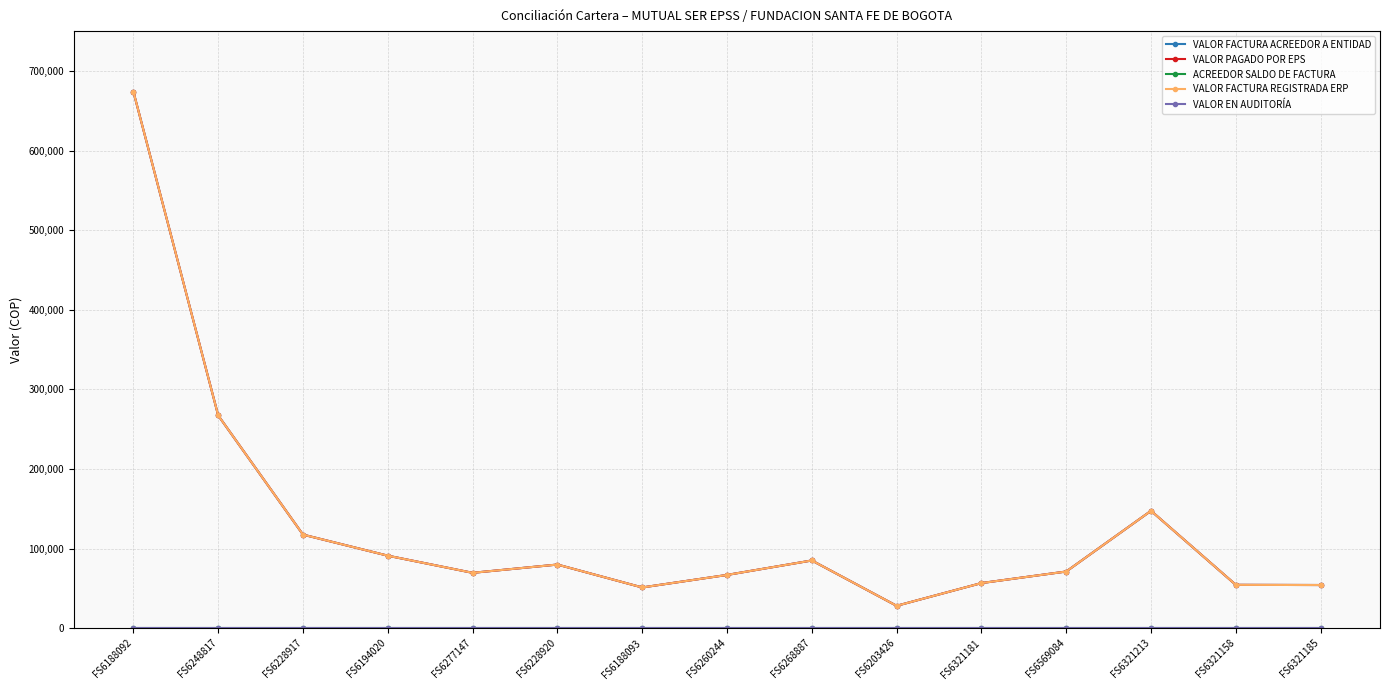

At which label does VALOR FACTURA REGISTRADA ERP reach its peak?

FS6188092